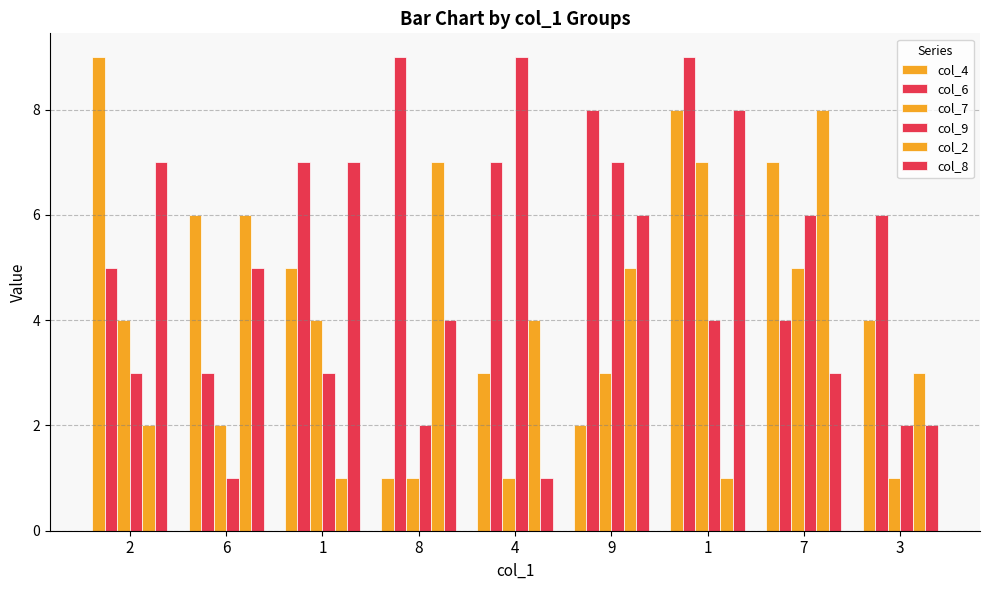

What is the lowest value of the col_2 series?

1